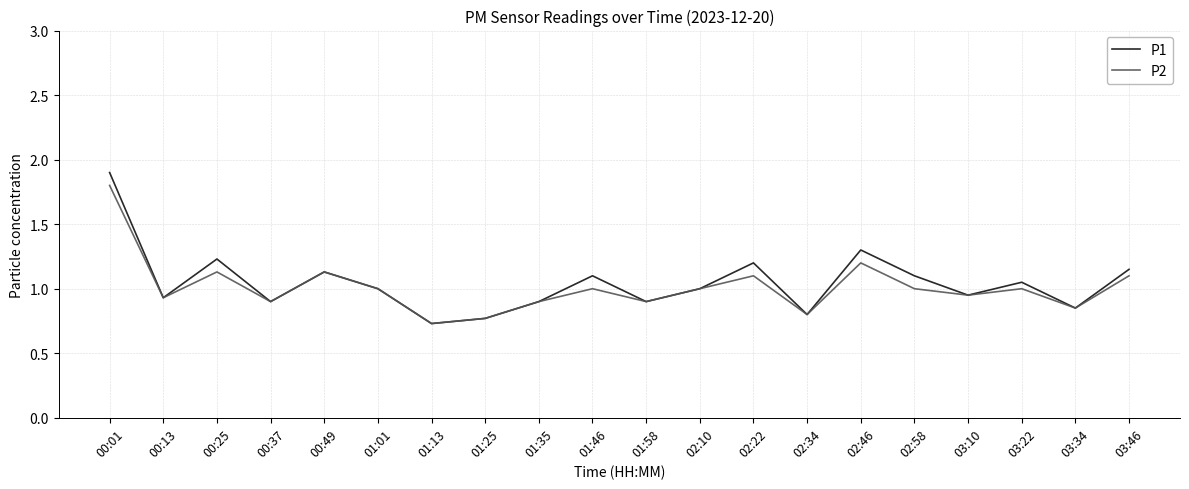

What is the difference between the P2 values at 01:58 and 01:46?

0.1